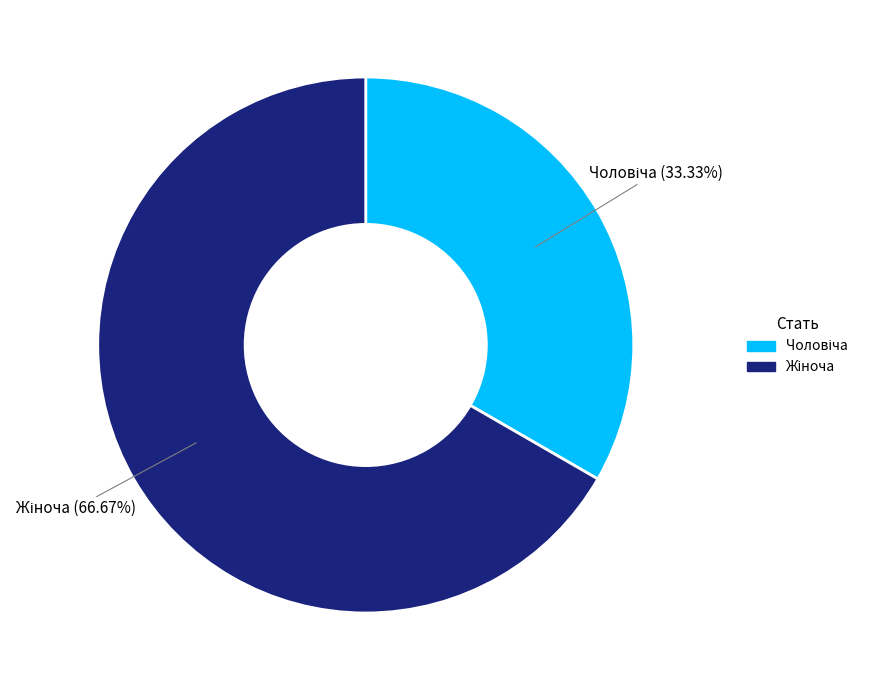

Is there a majority slice in this chart?

Yes